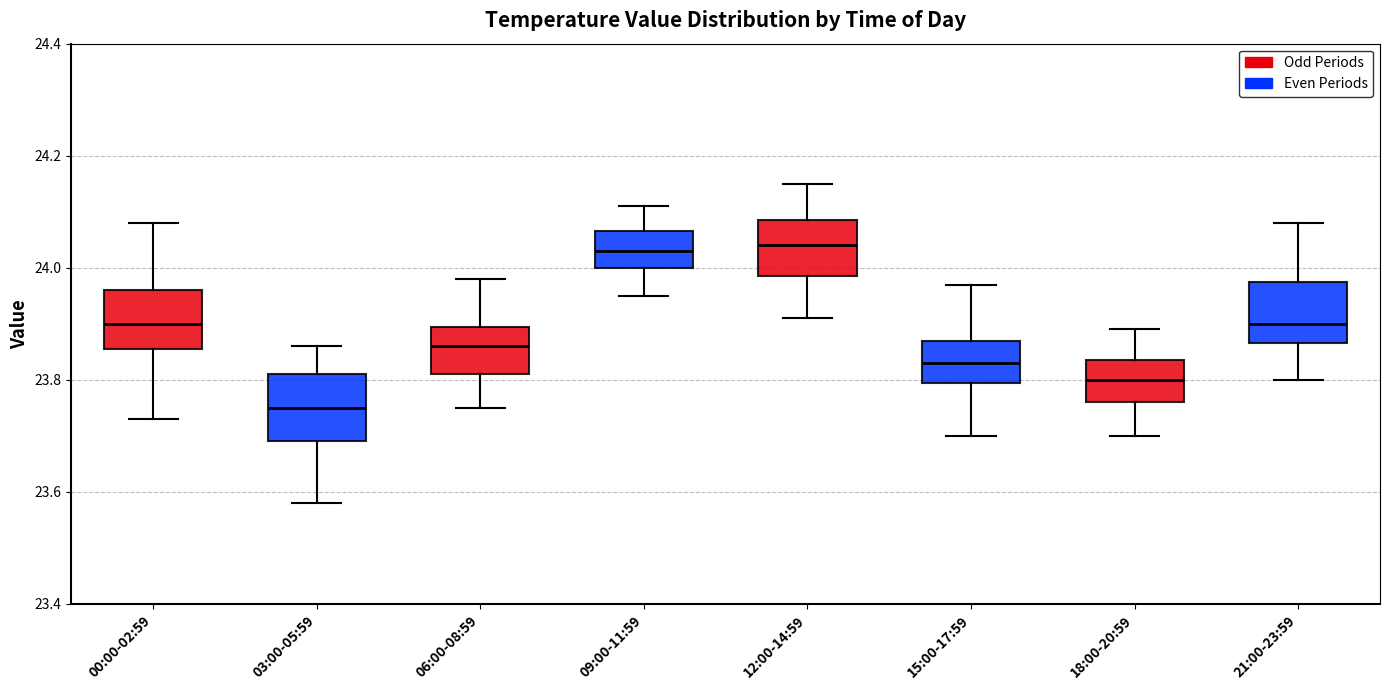

Reading left to right, transcribe this box plot: for each box, give where its median line is, the range the box spans, and where its two whiskers end, as read against the y-axis. The values are not printed on the chart, so give them approximately, as read against the axis.

00:00-02:59: median 23.90, box 23.86 to 23.96, whiskers 23.74 to 24.08
03:00-05:59: median 23.76, box 23.70 to 23.82, whiskers 23.58 to 23.86
06:00-08:59: median 23.86, box 23.82 to 23.90, whiskers 23.76 to 23.98
09:00-11:59: median 24.04, box 24.00 to 24.06, whiskers 23.96 to 24.12
12:00-14:59: median 24.04, box 23.98 to 24.08, whiskers 23.92 to 24.16
15:00-17:59: median 23.84, box 23.80 to 23.88, whiskers 23.70 to 23.98
18:00-20:59: median 23.80, box 23.76 to 23.84, whiskers 23.70 to 23.90
21:00-23:59: median 23.90, box 23.86 to 23.98, whiskers 23.80 to 24.08